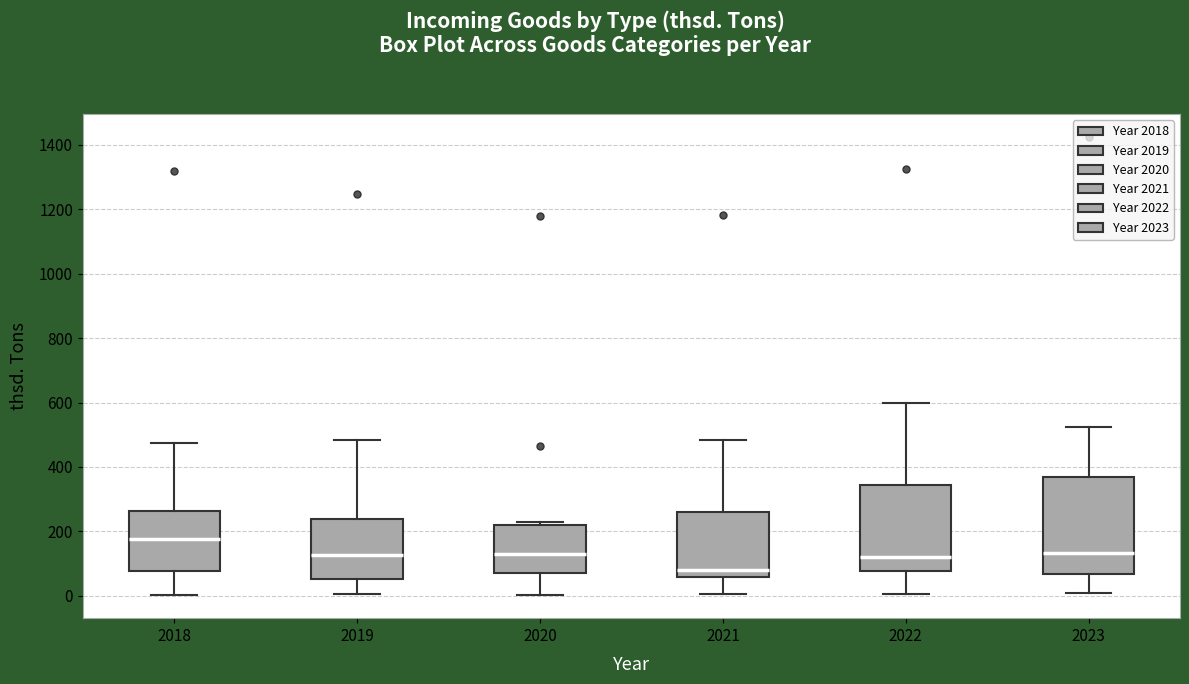

Where is the lower edge of the box at x = 2020 on the y-axis? The values are not printed on the chart, so give them approximately, as read against the axis.

80